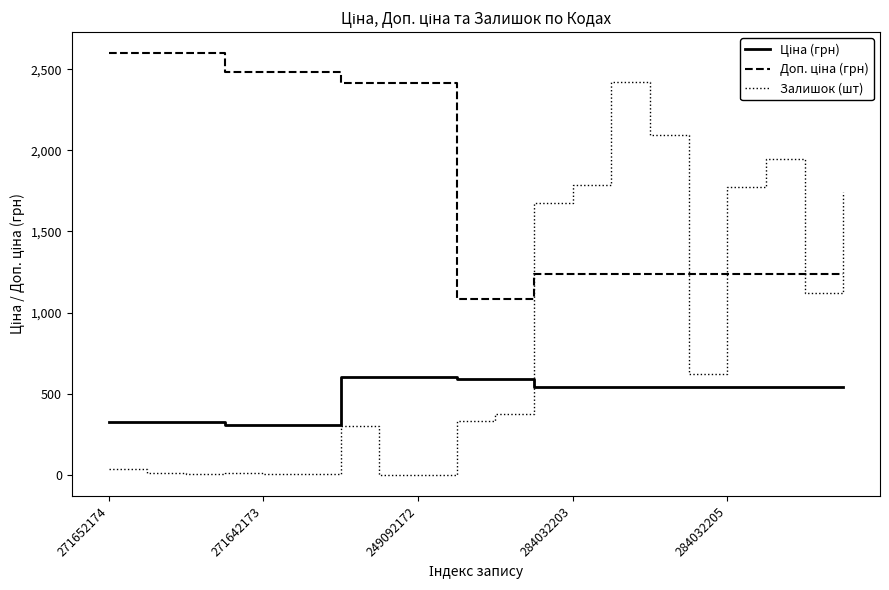

What is the difference between the maximum and minimum values in the Залишок (шт) series?

2419.0